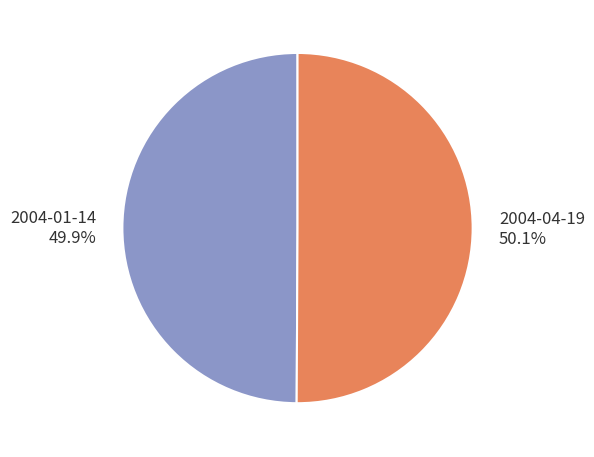

The 2004-01-14 slice represents 50% of the pie. True or false?

True